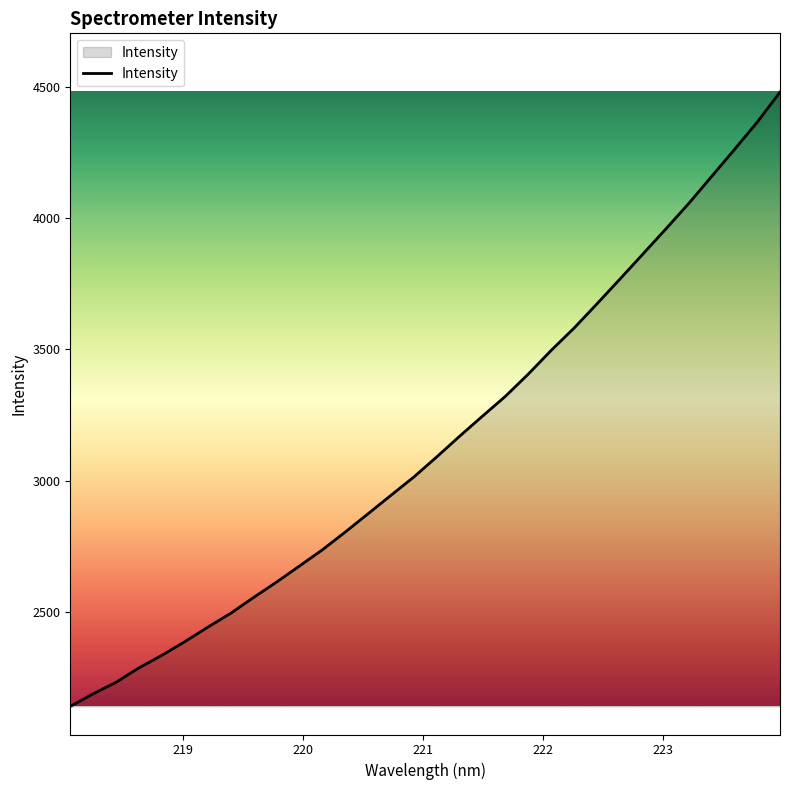

What is the greatest value displayed?

4479.6